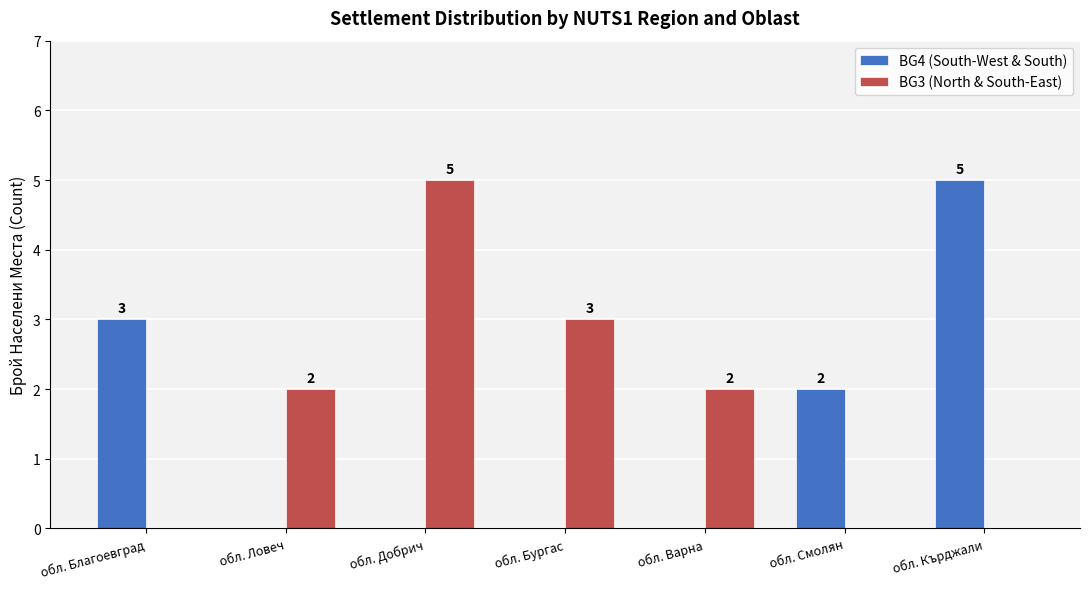

Is it true that BG4 (South-West & South) equals 2 at обл. Добрич?

False